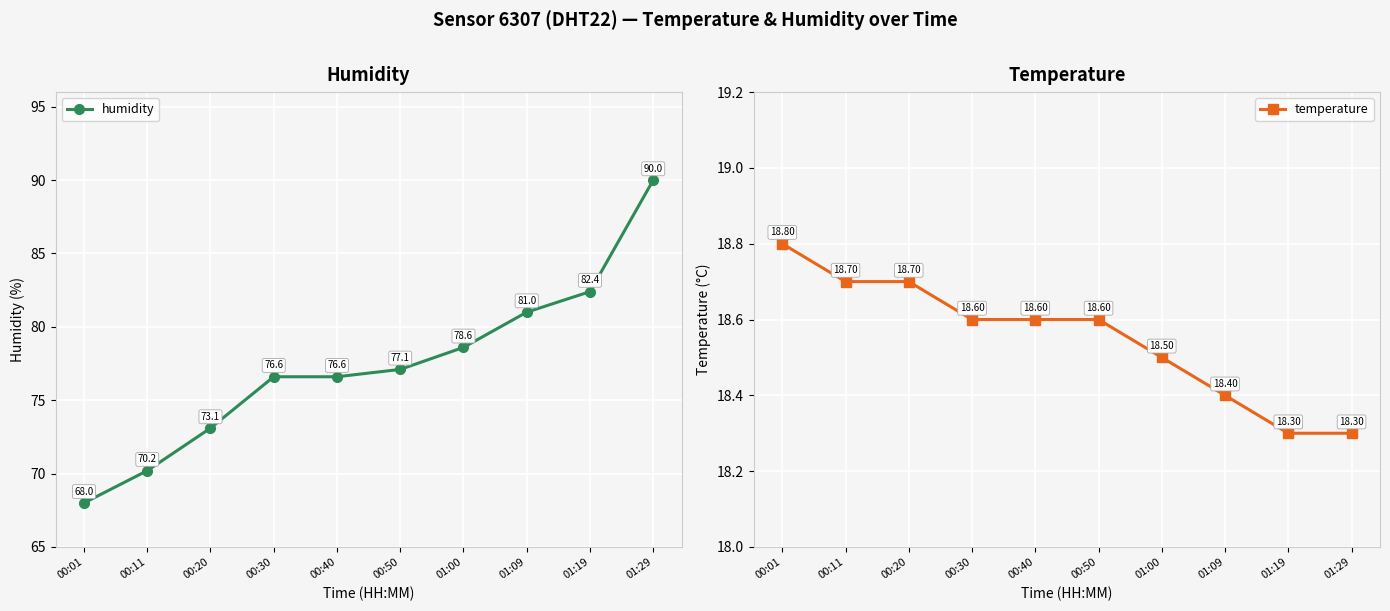

Read the humidity value at 01:19.

82.4